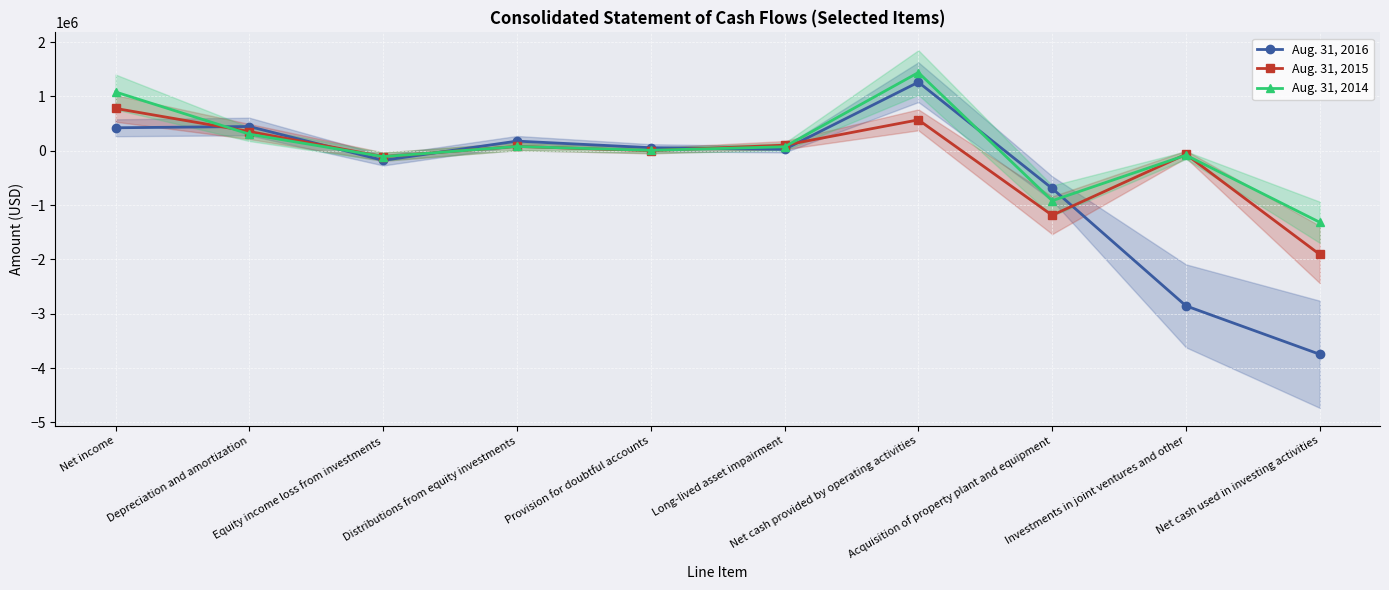

At Net cash used in investing activities, list the series in order from smallest to largest.

Aug. 31, 2016, Aug. 31, 2015, Aug. 31, 2014